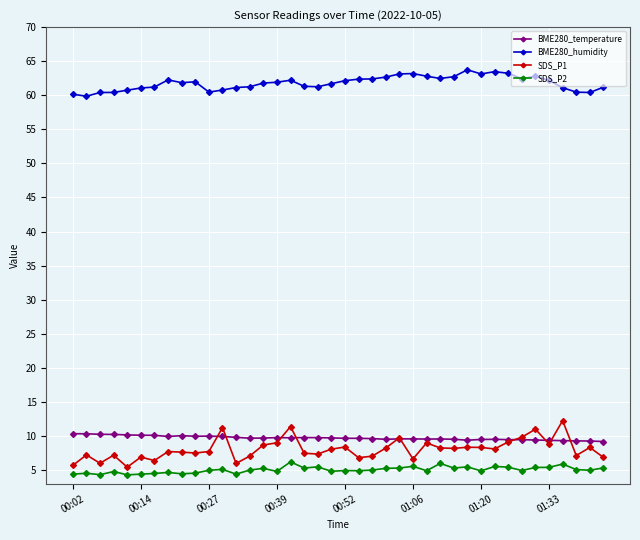

What is the average value of the BME280_temperature series?

9.7